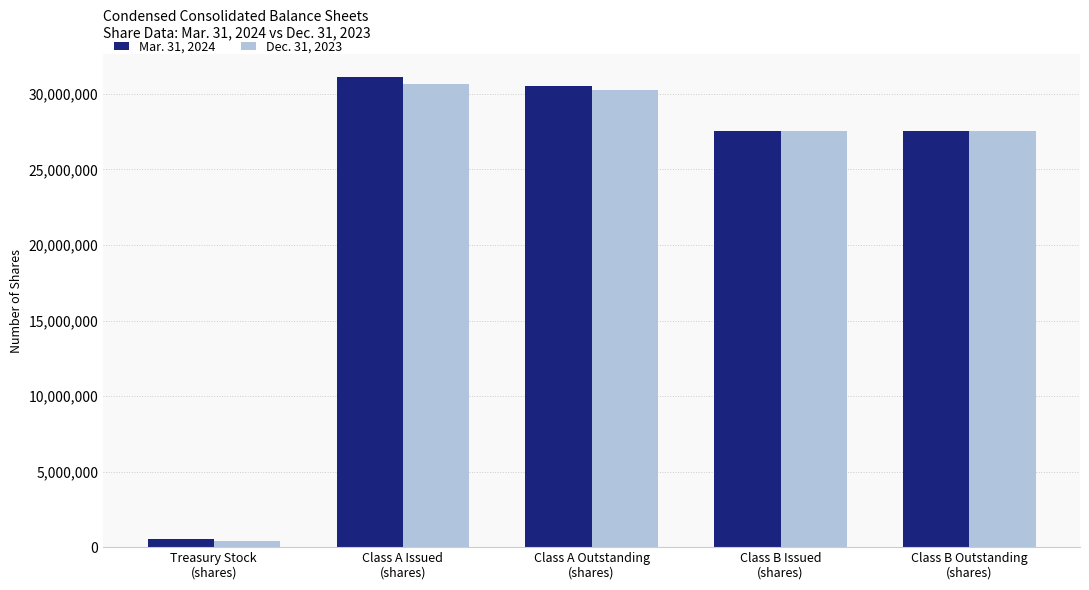

What are all the series names shown in the legend?

Mar. 31, 2024, Dec. 31, 2023